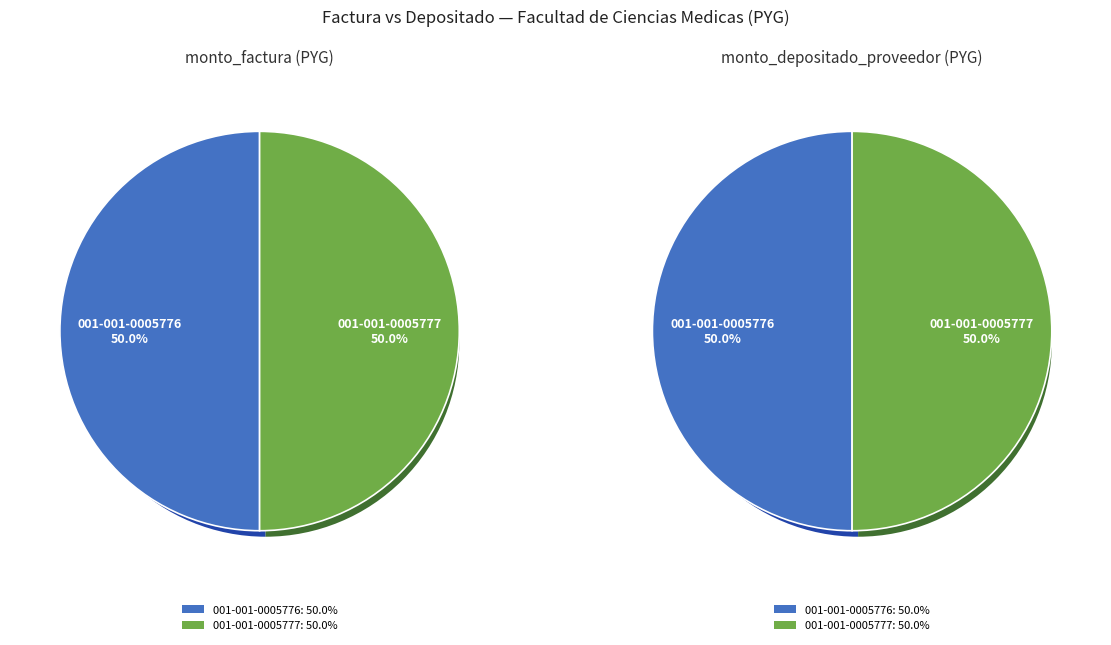

Is there a majority slice in this chart?

No